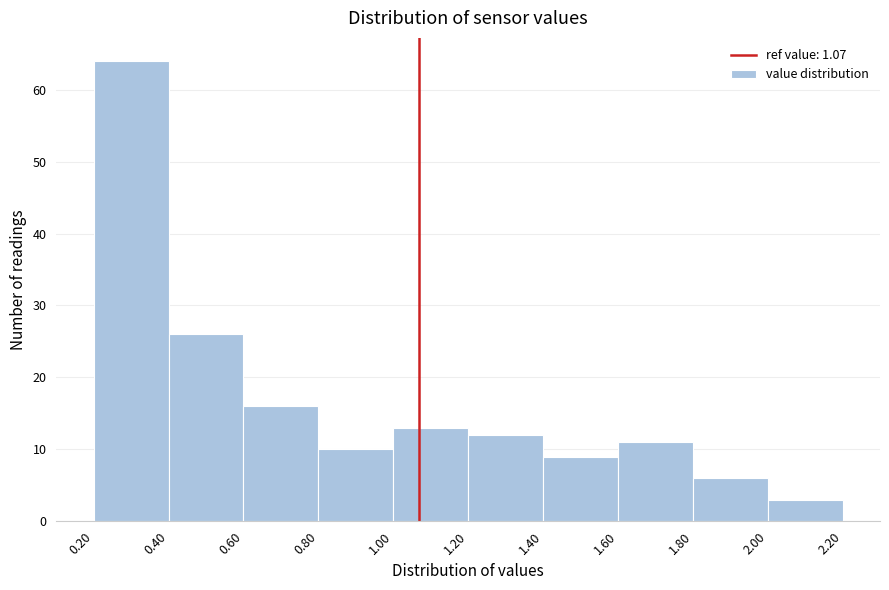

Reading left to right, list every bar in this chart as the range it spans on the x-axis followed by its height. The values are not printed on the chart, so give them approximately, as read against the axis.

0.20 to 0.40: 64
0.40 to 0.60: 26
0.60 to 0.80: 16
0.80 to 1.00: 10
1.00 to 1.20: 13
1.20 to 1.40: 12
1.40 to 1.60: 9
1.60 to 1.80: 11
1.80 to 2.00: 6
2.00 to 2.20: 3